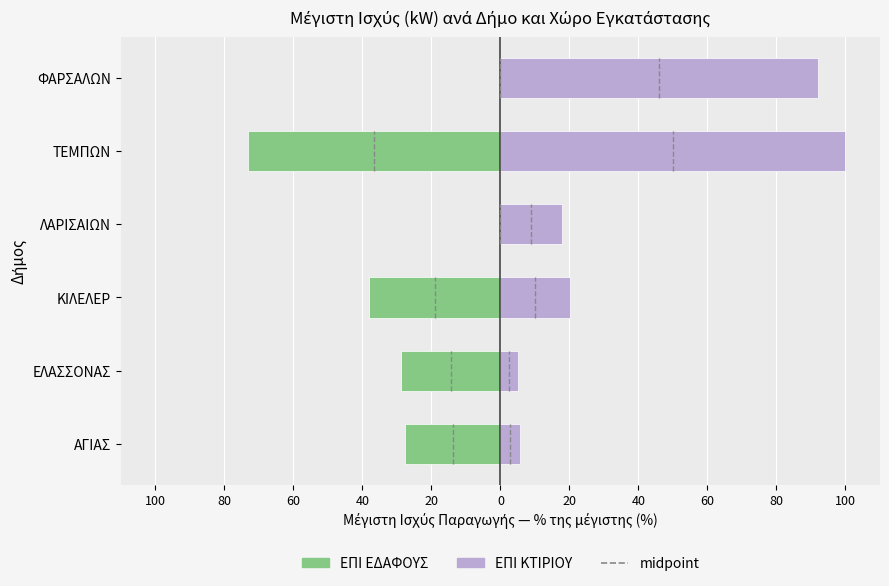

What are all the series names shown in the legend?

ΕΠΙ ΕΔΑΦΟΥΣ, ΕΠΙ ΚΤΙΡΙΟΥ